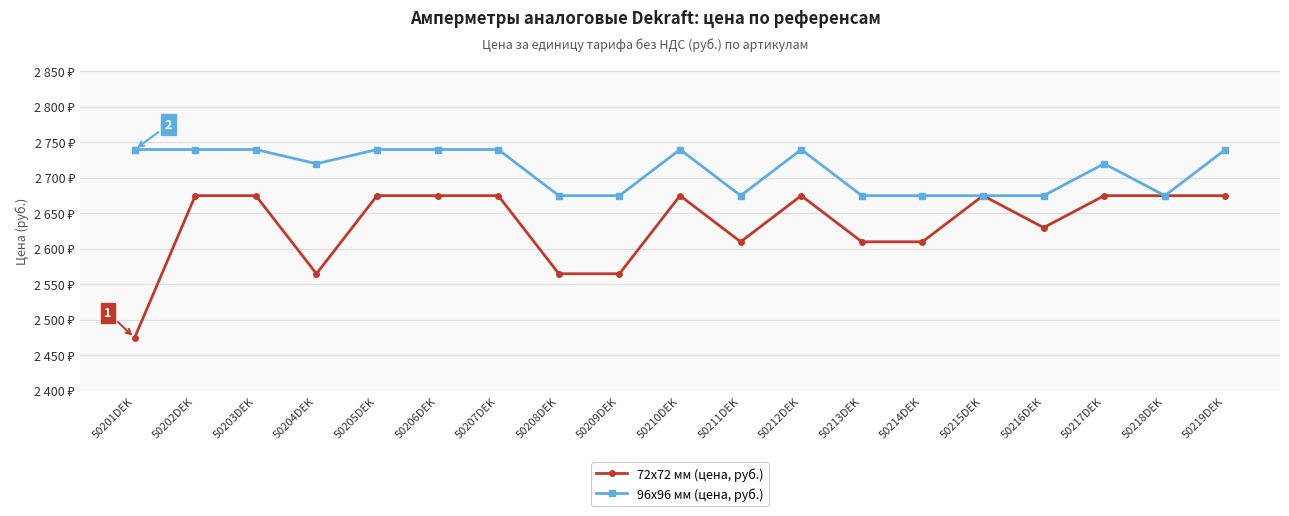

What is the highest value of the 72x72 мм (цена, руб.) series?

2675